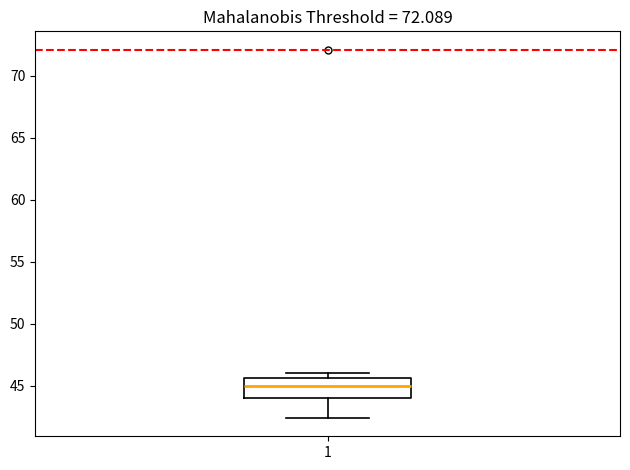

Read this box plot against the y-axis: the position of the median line, the range covered by the box, and the ends of both whiskers. The values are not printed on the chart, so give them approximately, as read against the axis.

median 45.0, box 44.0 to 45.5, whiskers 42.5 to 46.0